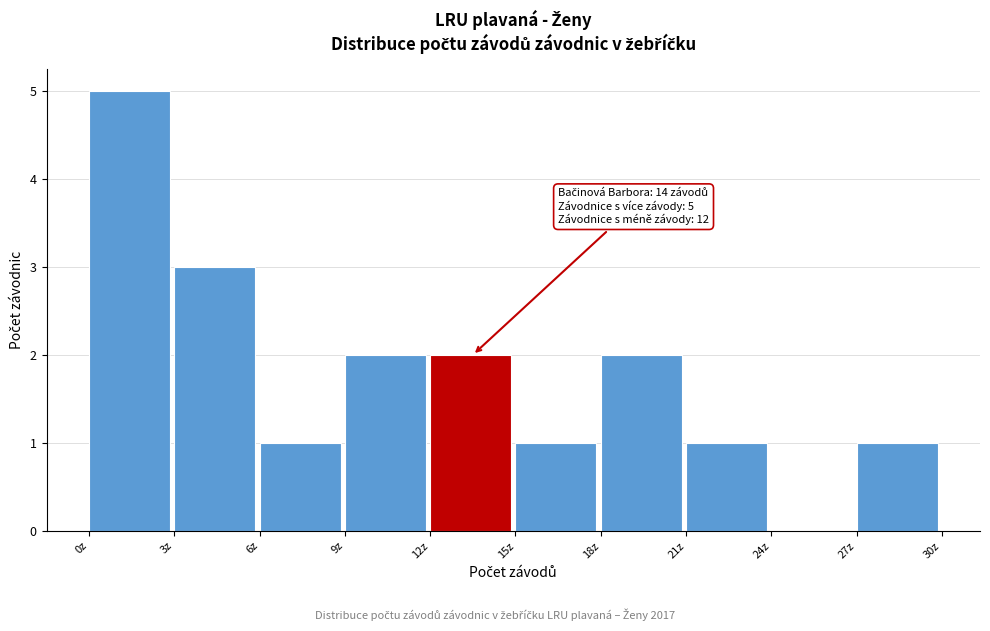

Over which range of the x-axis is the bar tallest?

0 to 3